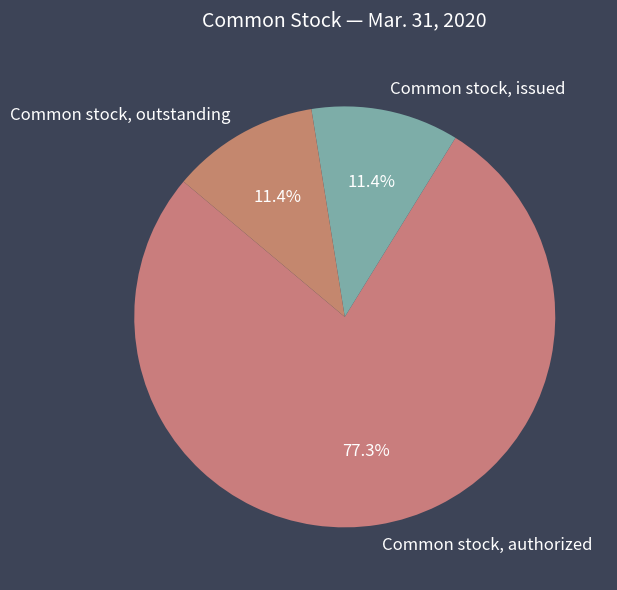

To the nearest percent, what is the difference between the Common stock, issued and Common stock, authorized slice percentages?

66%